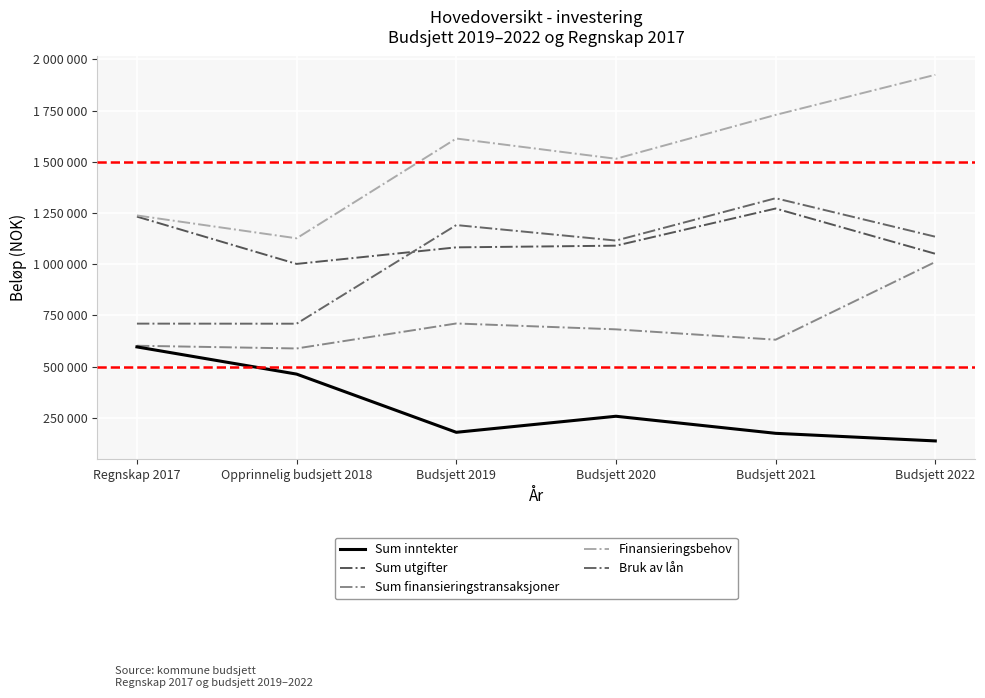

Is it true that Bruk av lån equals 1134248 at Budsjett 2022?

True